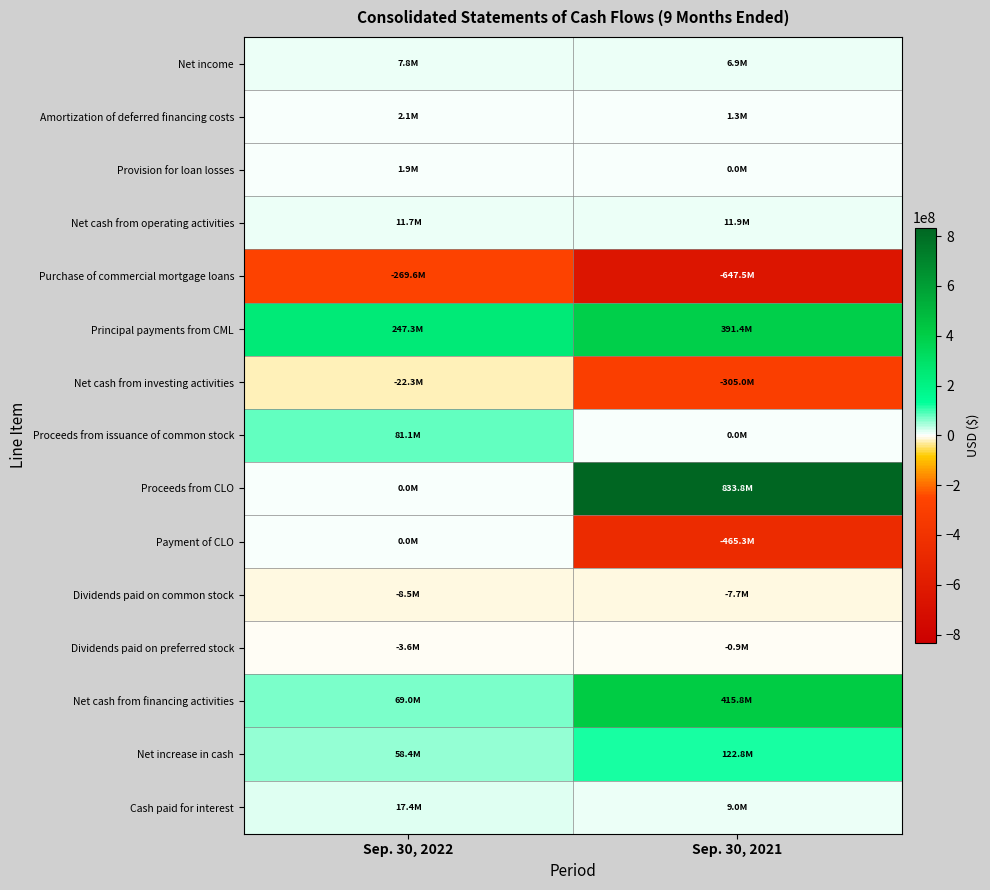

What is the difference between the highest and lowest values at Sep. 30, 2022?

516932578